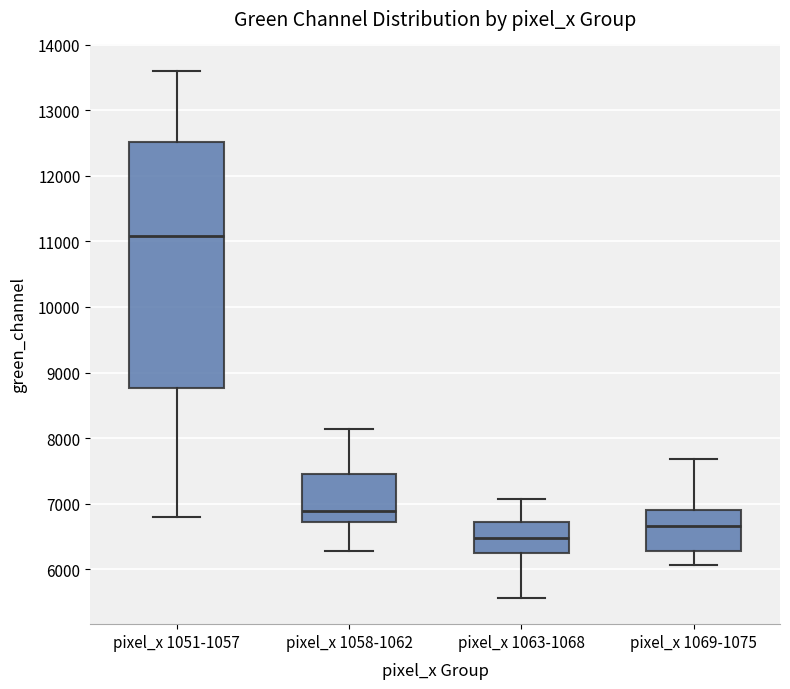

Which box has the highest median line?

pixel_x 1051-1057